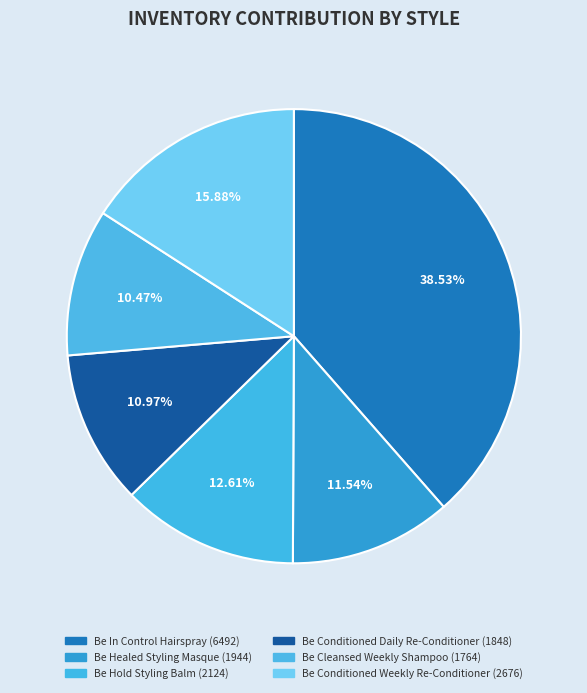

To the nearest percent, what portion does Be Hold Styling Balm represent?

13%